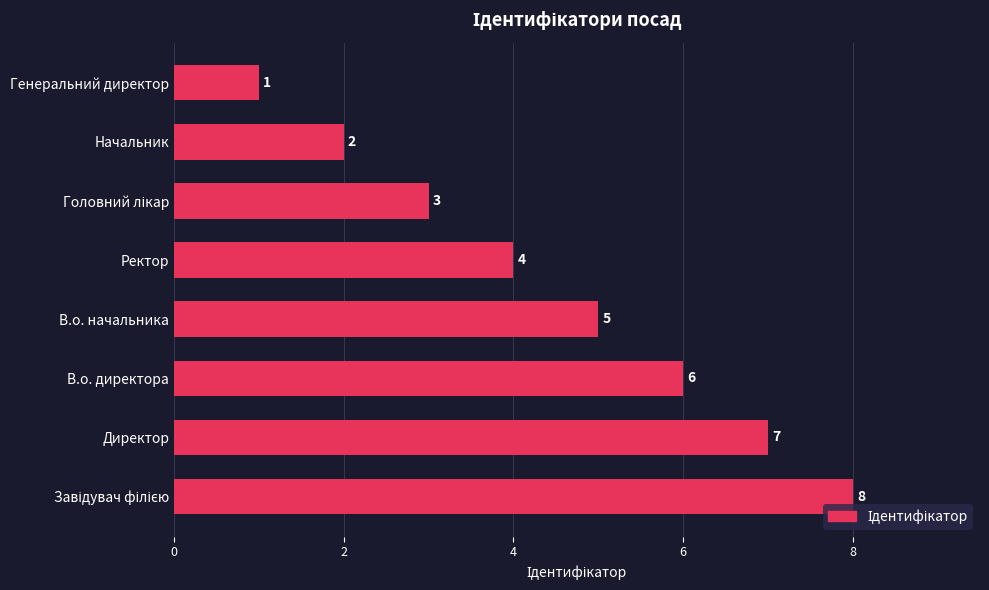

How many values are below 5?

4